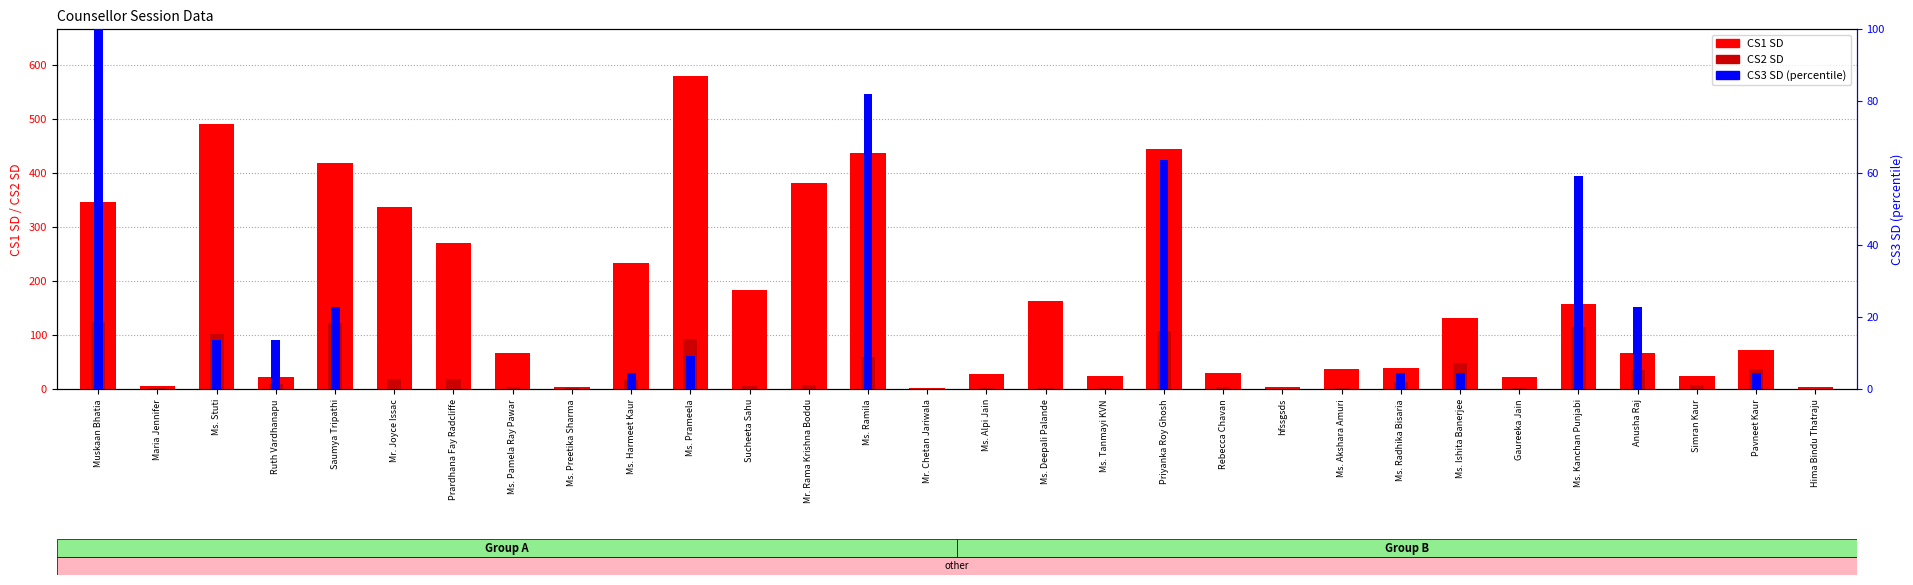

Is the value of CS1 SD at Maria Jennifer greater than the value of CS3 SD at Ms. Pamela Ray Pawar?

Yes